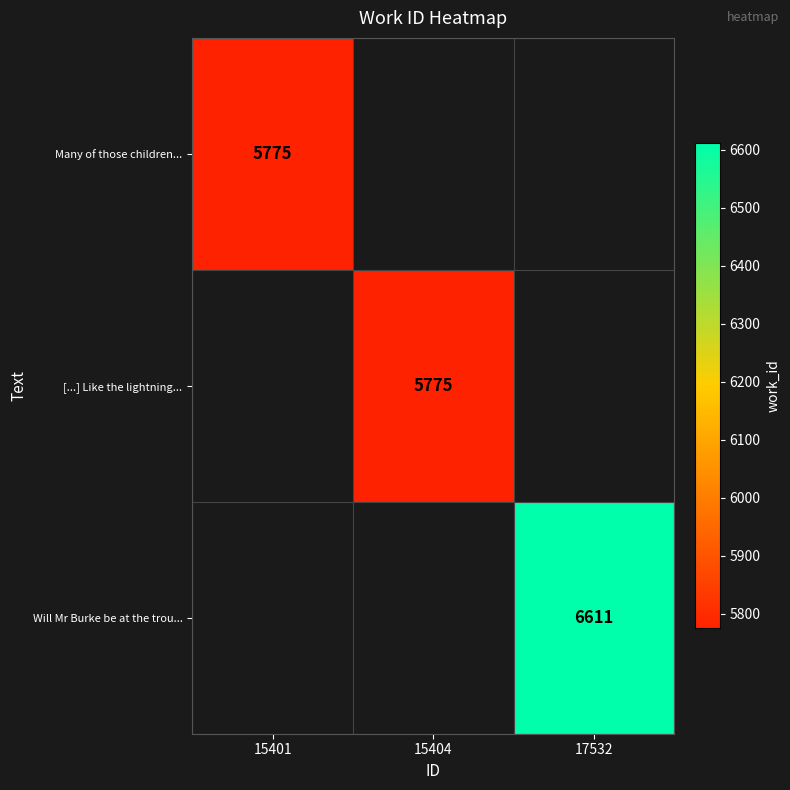

Is it true that Will Mr Burke be at the trou... equals 2647 at 17532?

False